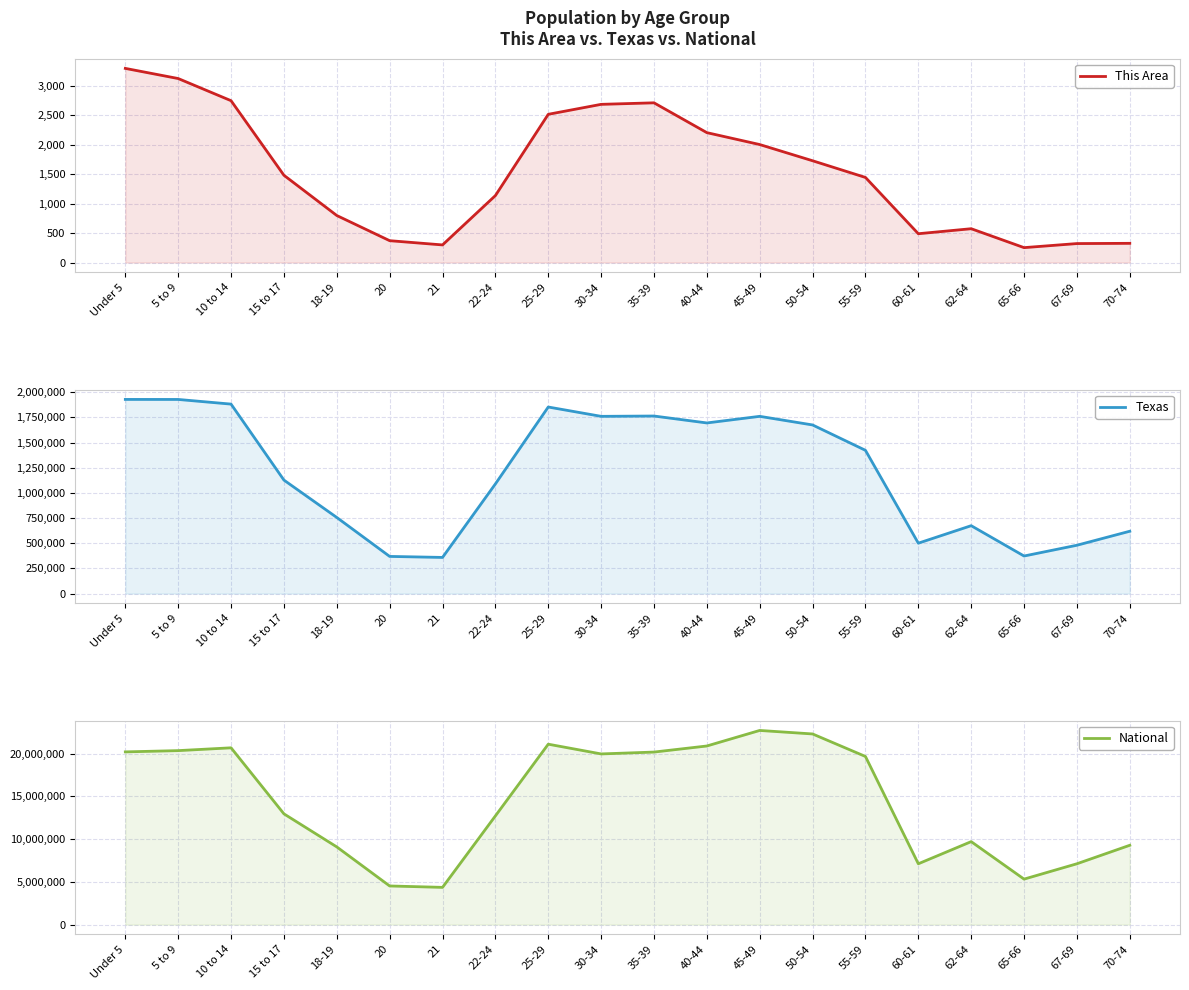

Which series has the largest range (max minus min)?

National